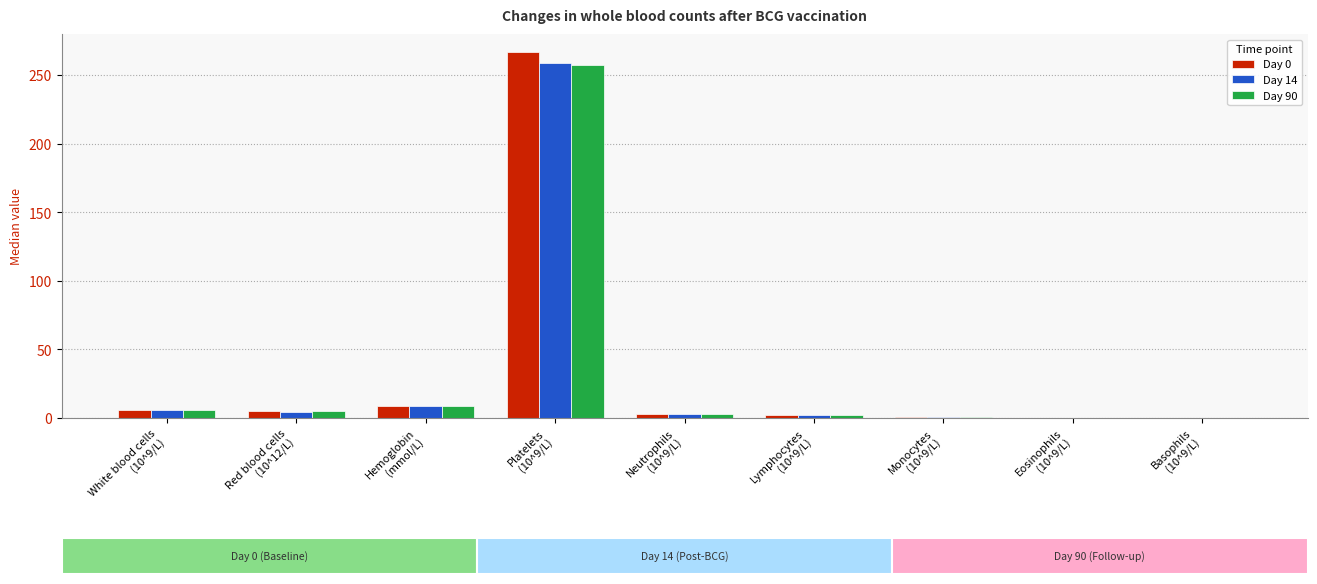

What is the sum of all Day 90 values?

282.0